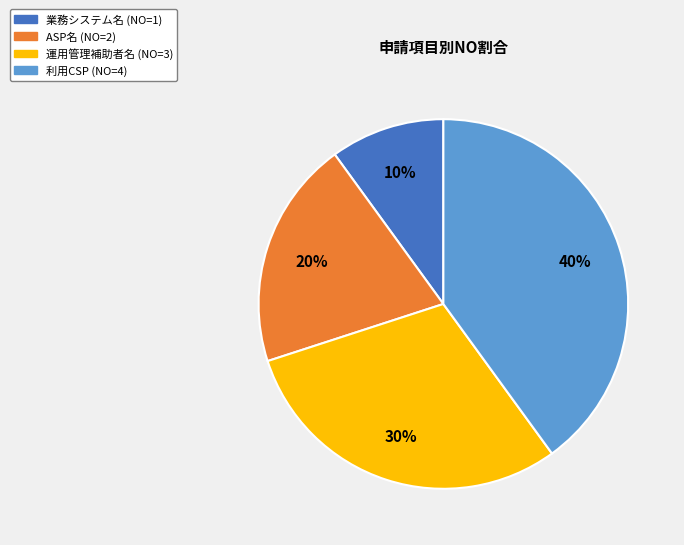

Between ASP名 and 運用管理補助者名, which is larger?

運用管理補助者名